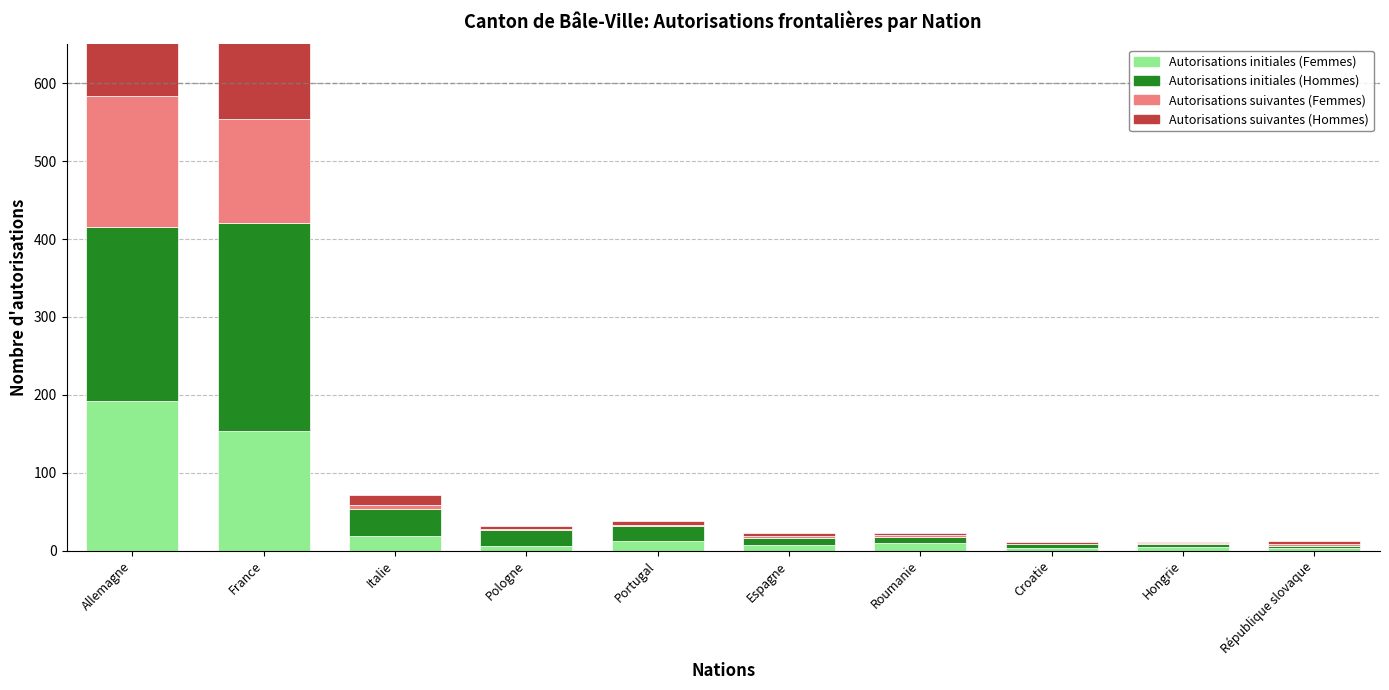

Which has a higher value, République slovaque or Portugal?

Portugal